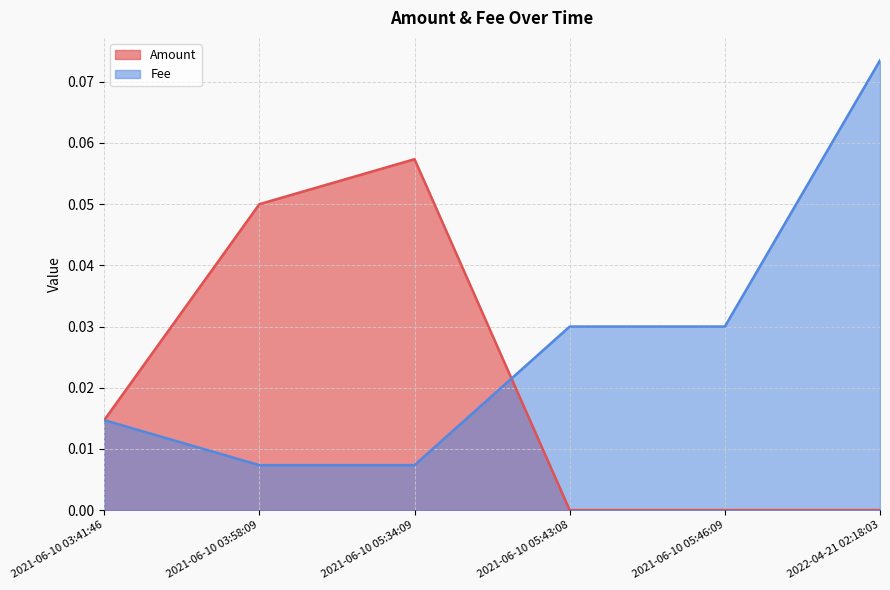

How many times do Fee and Amount cross each other?

1